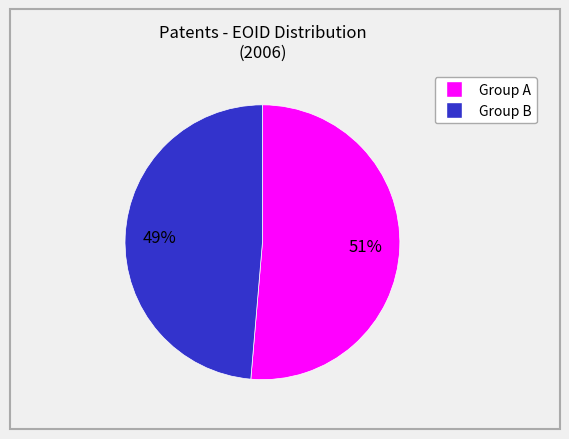

Does any single category account for the majority?

Yes